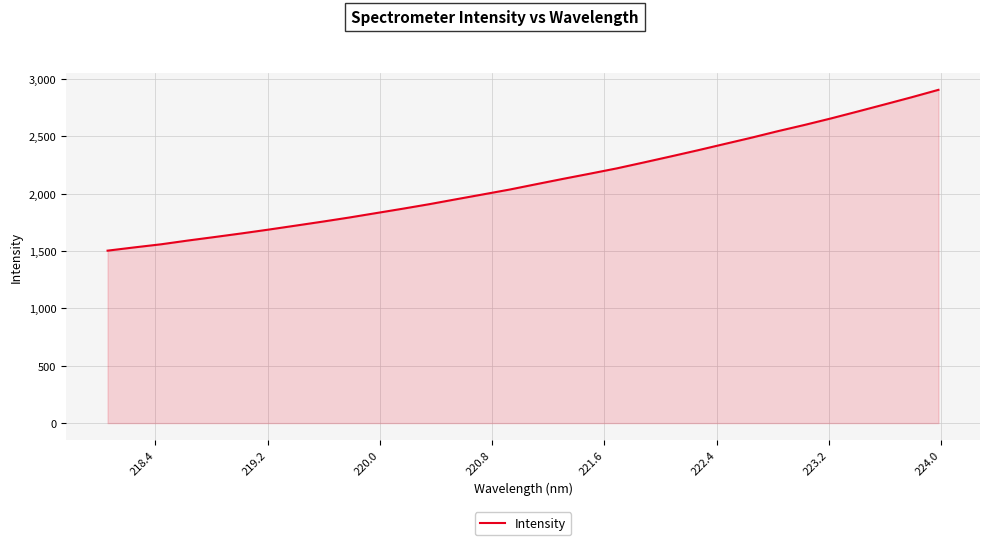

What is the maximum value shown in the chart?

2907.0